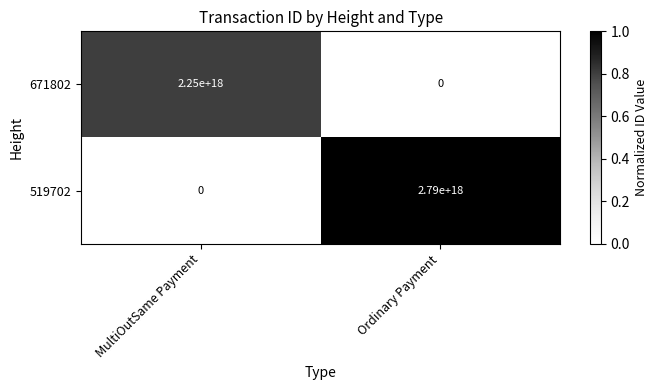

At which category is the sum across all series the highest?

Ordinary Payment